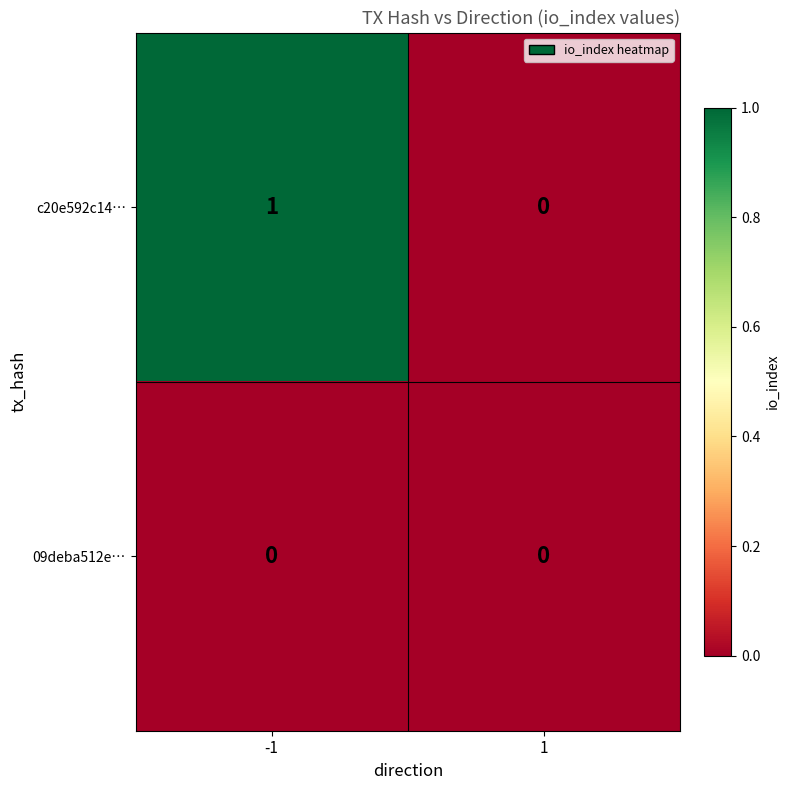

The value of c20e592c14… at -1 is 1. True or false?

True